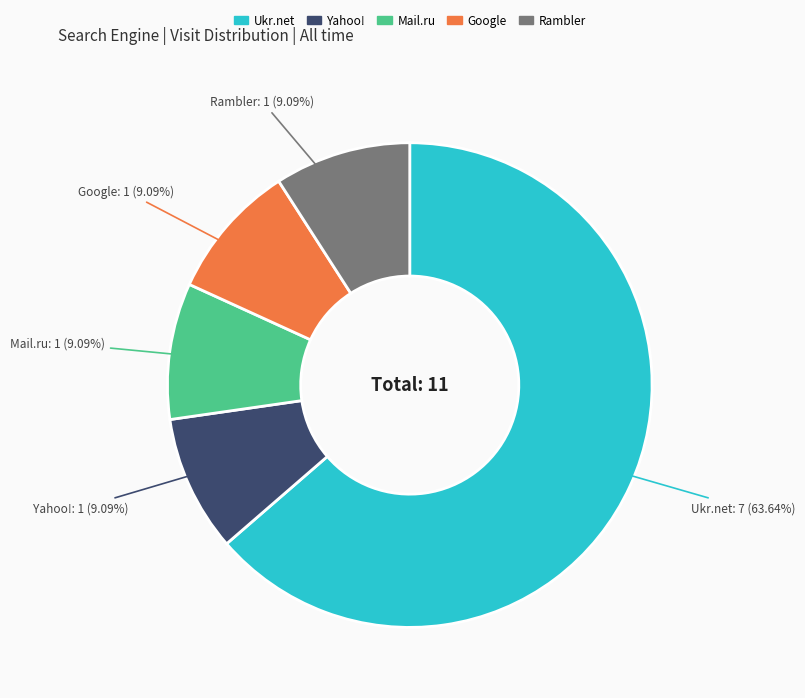

What is the total percentage of Google and Mail.ru?

18.2%